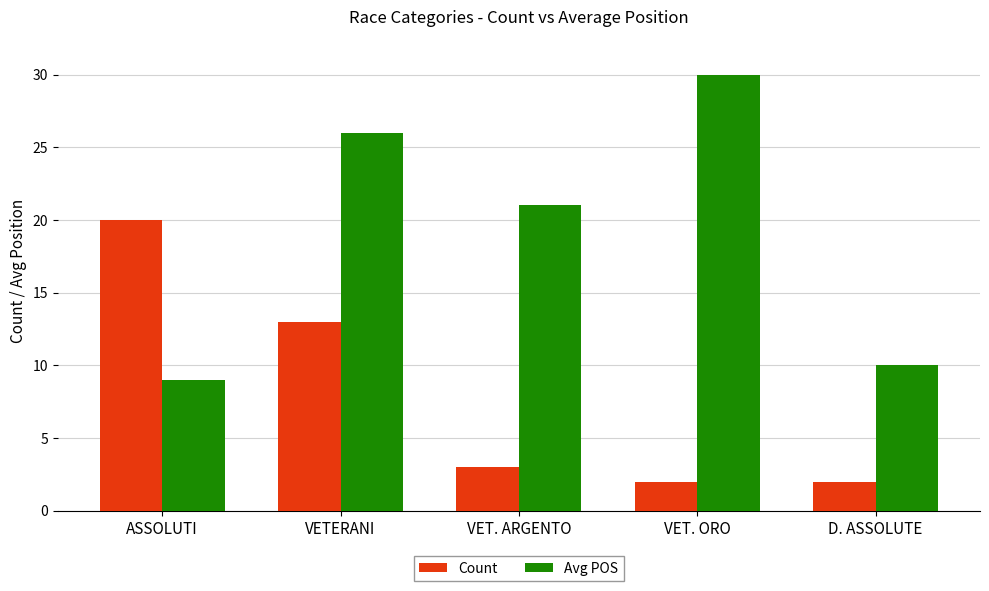

Which series changed the most between VET. ARGENTO and D. ASSOLUTE?

Avg POS